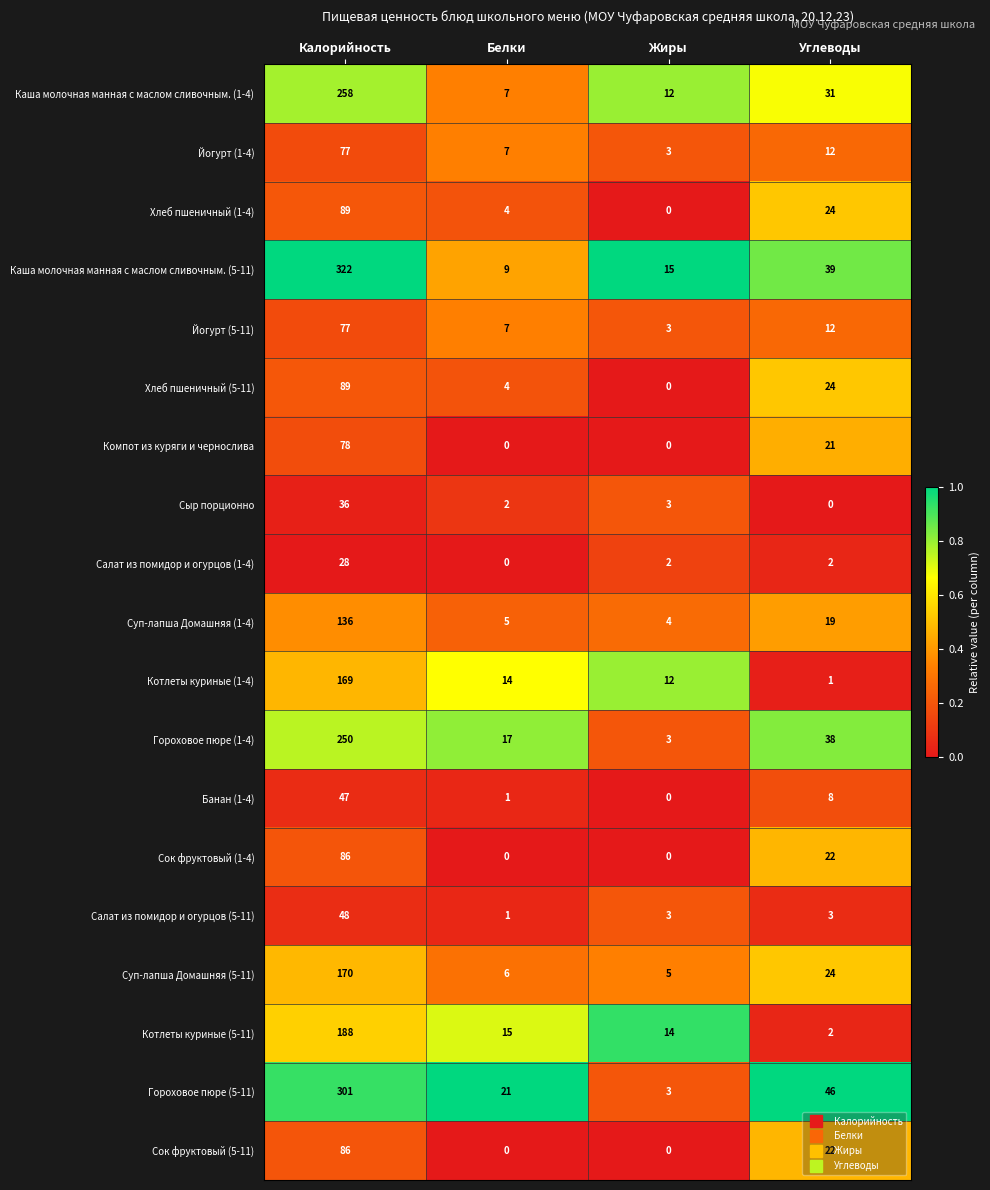

What is the average value of the Салат из помидор и огурцов (1-4) series?

8